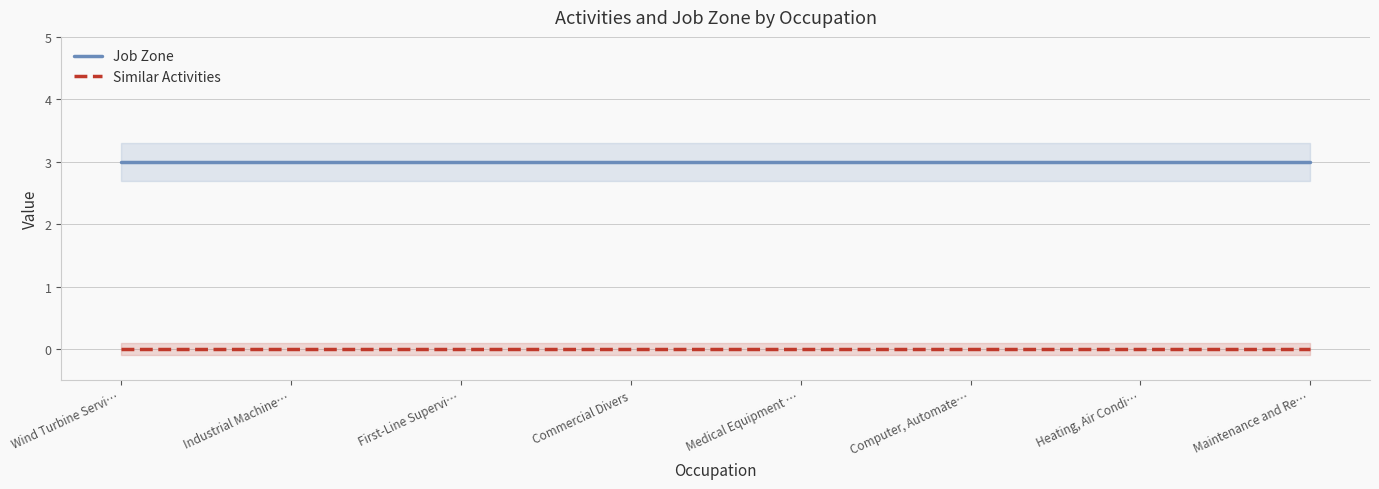

True or false: Similar Activities and Job Zone cross at least once.

False